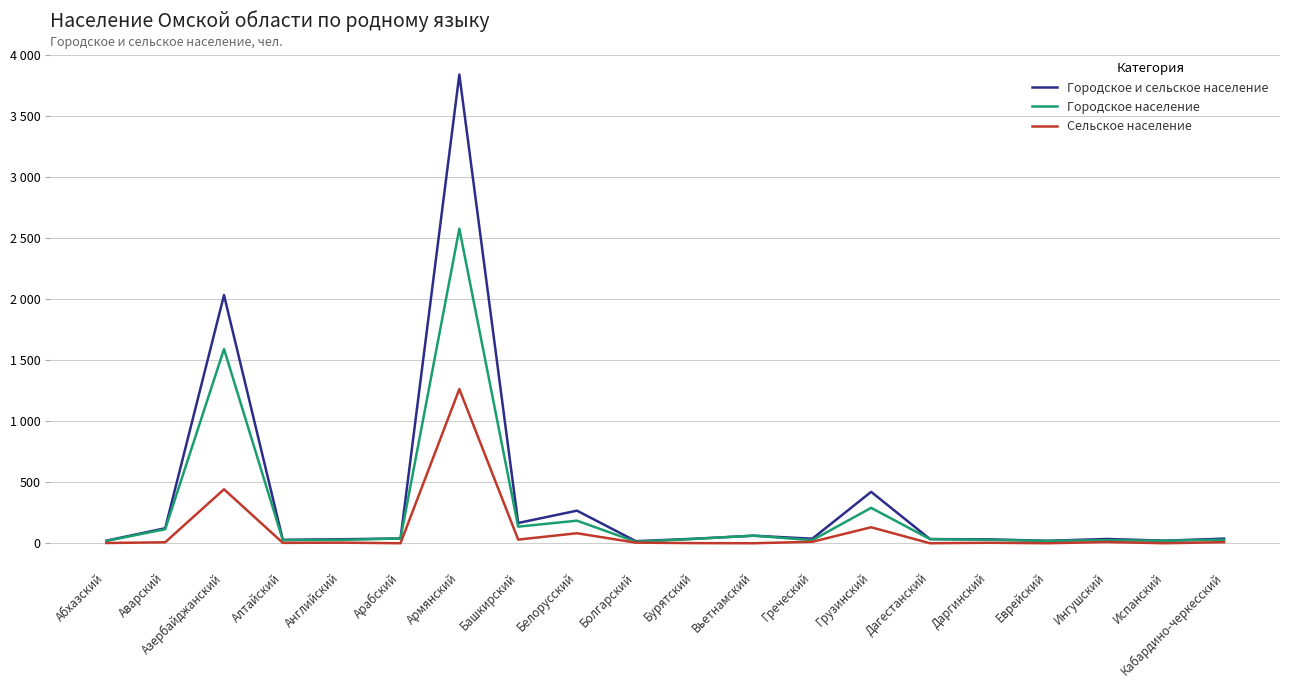

Which series has the largest total across all categories?

Городское и сельское население